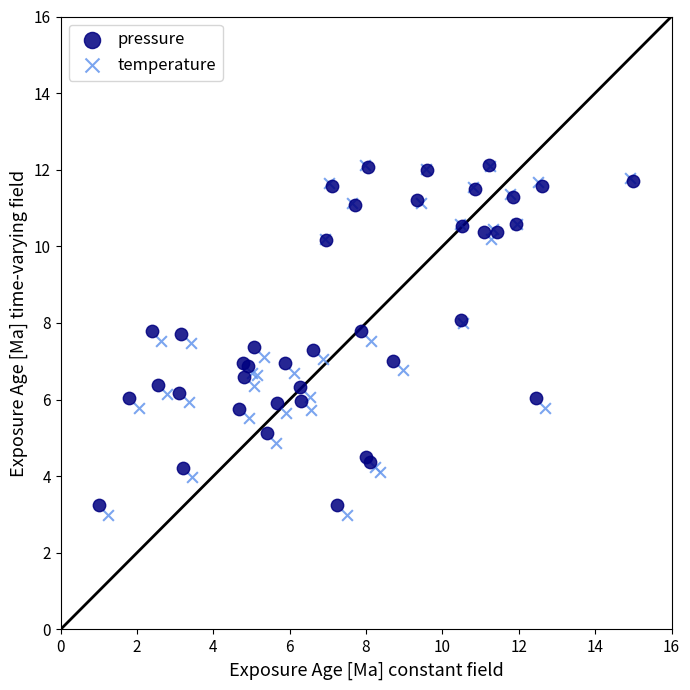

Which series has the widest spread of Y values?

temperature